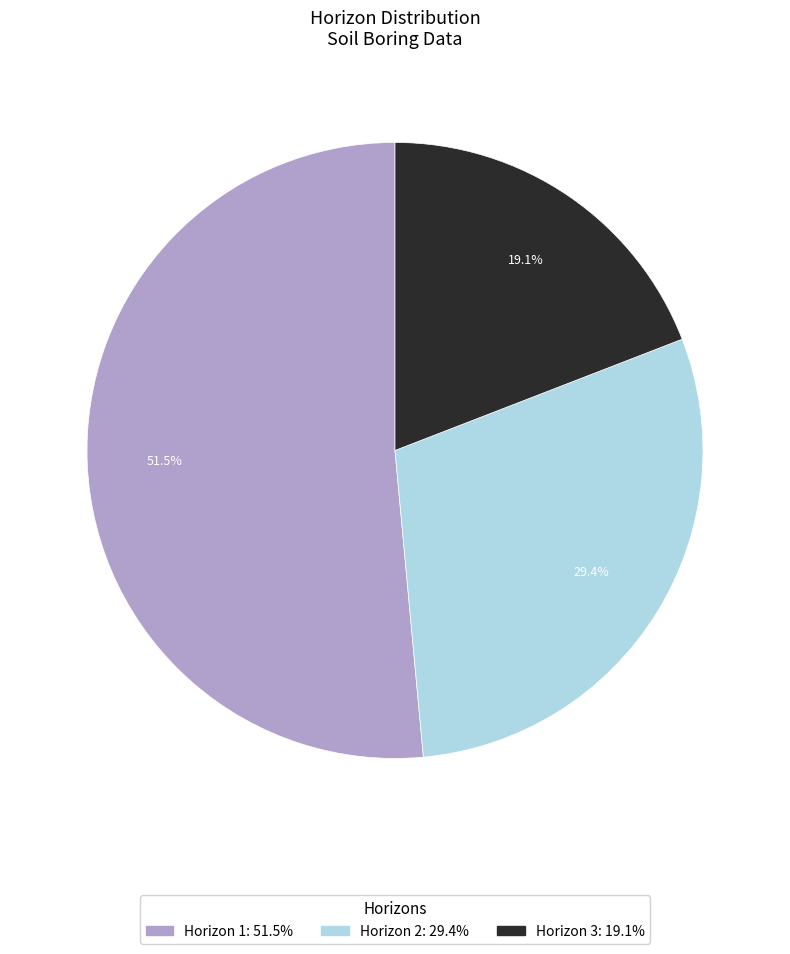

Is there a majority slice in this chart?

Yes